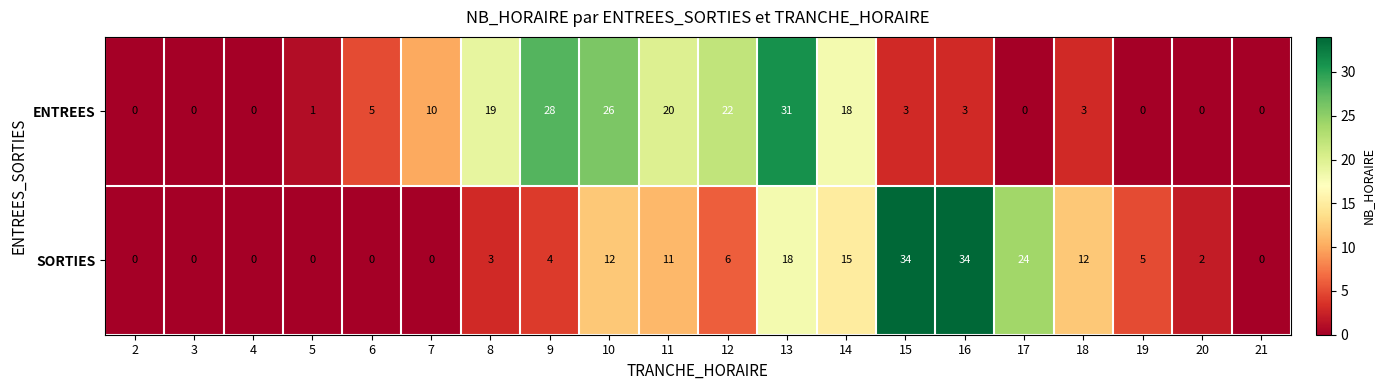

At which label does ENTREES reach its peak?

13